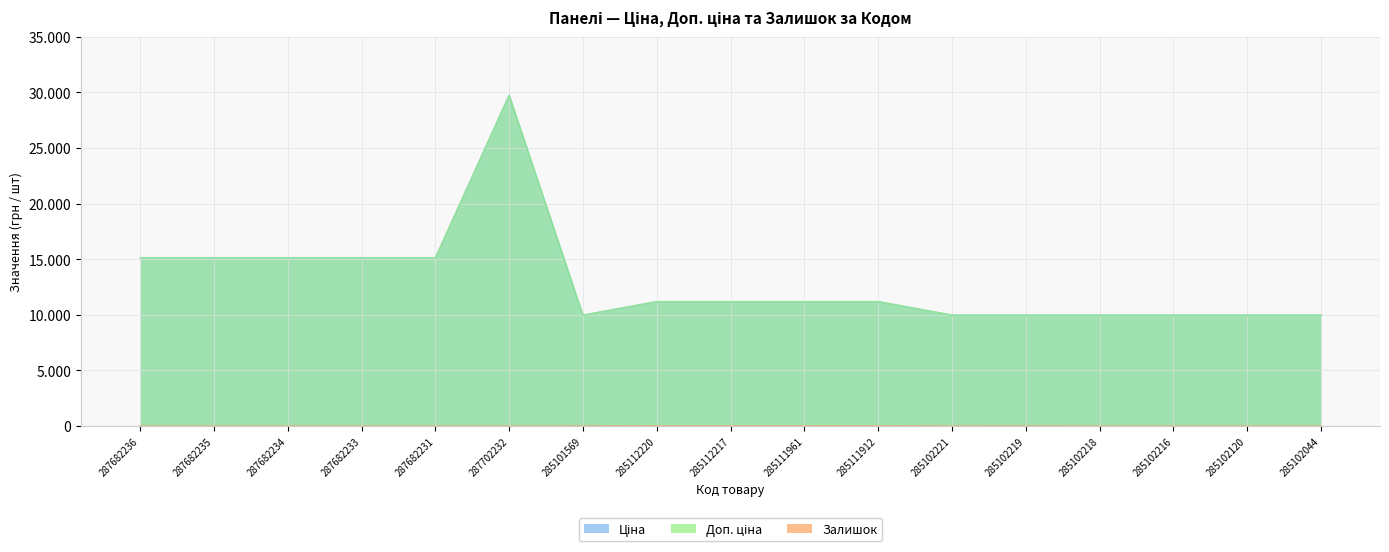

Between 285102219 and 285112217, which is larger?

285112217